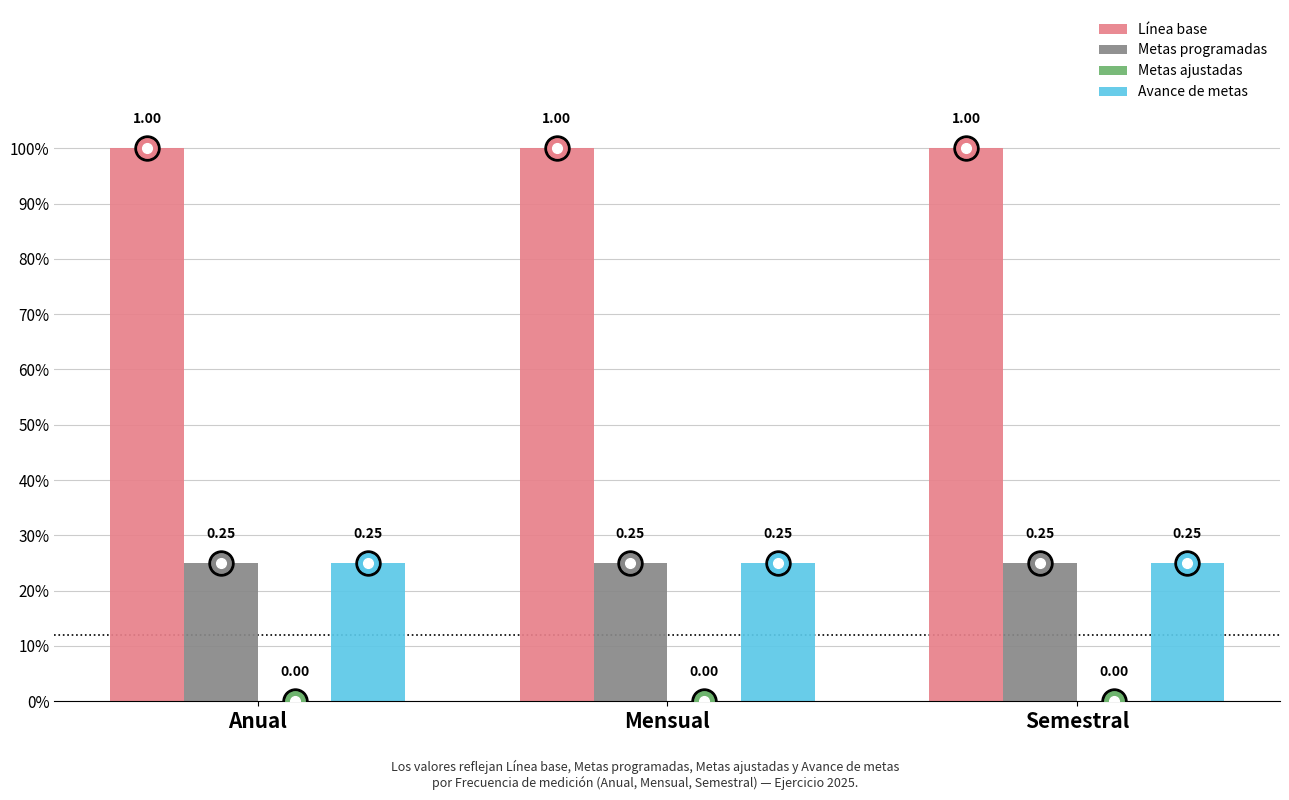

Read the Avance de metas value at Semestral.

0.2